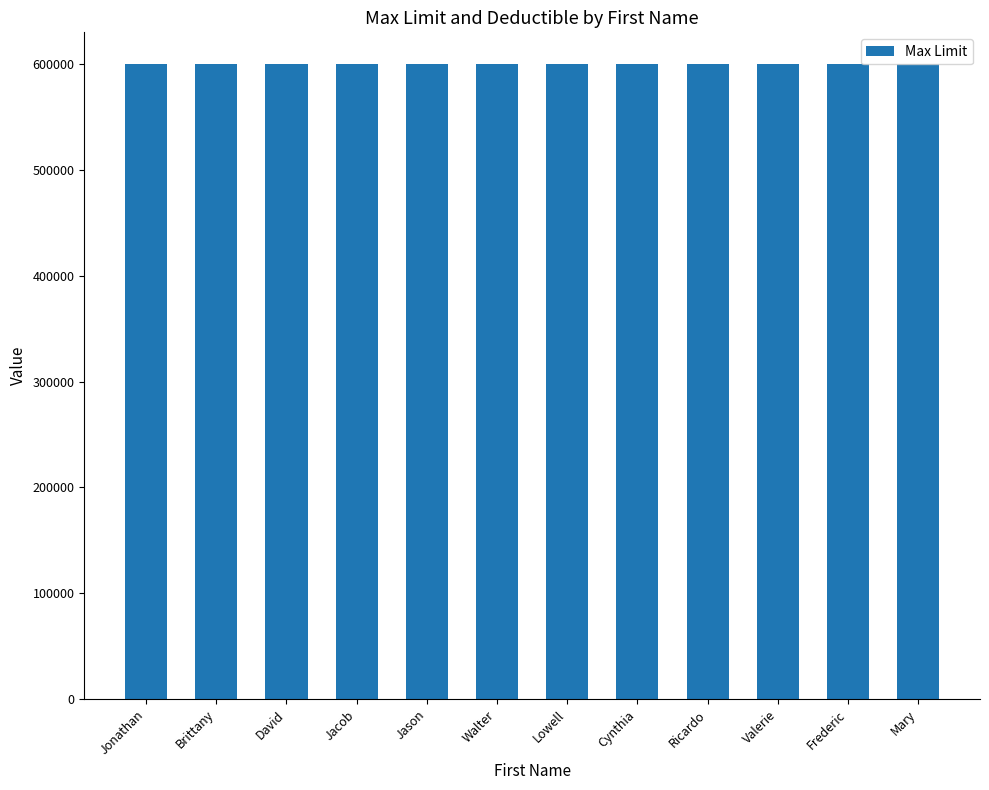

What is the value of the Deductible bar at the 7th from the left?

50